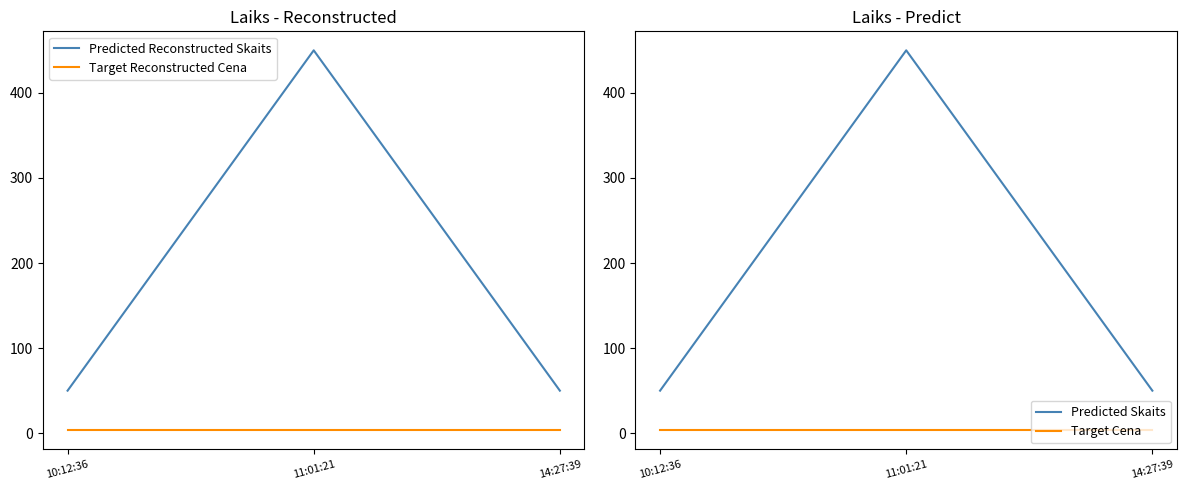

What is the approximate value of Target Cena at 10:12:36?

3.3